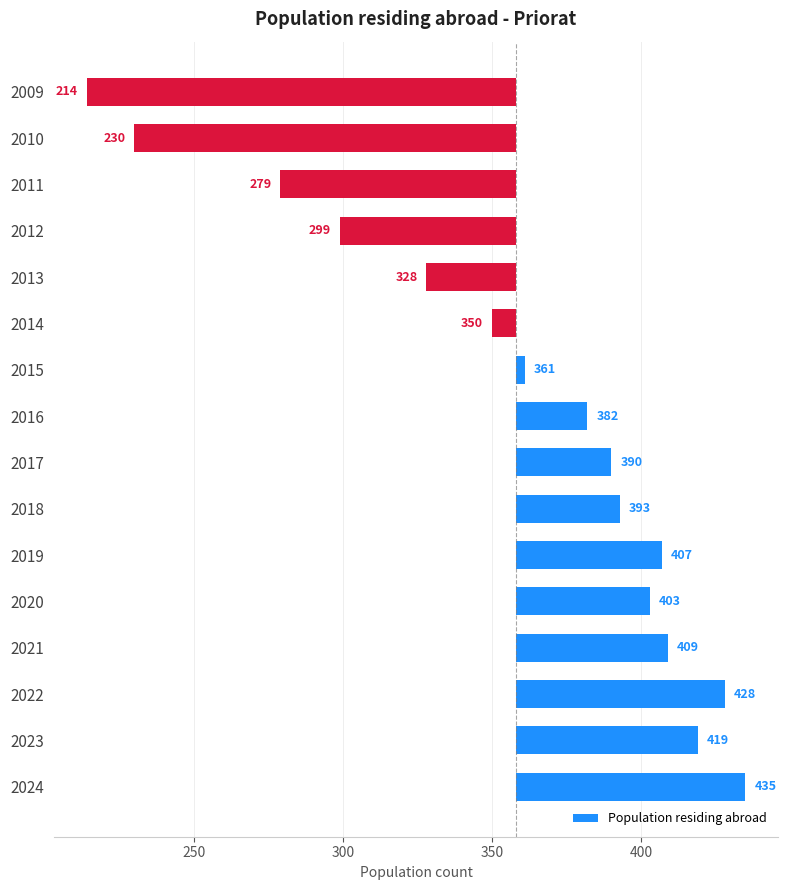

How many categories are shown in the chart?

16